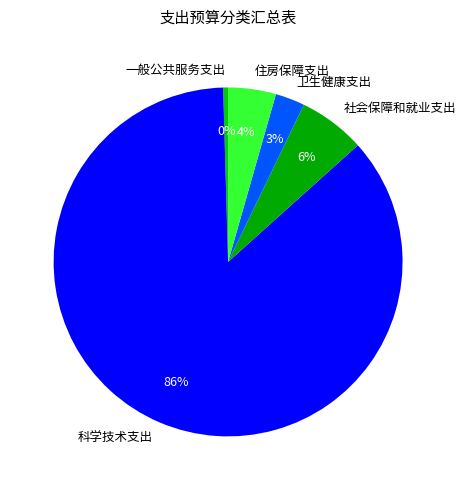

To the nearest percent, what is the average slice percentage?

20%